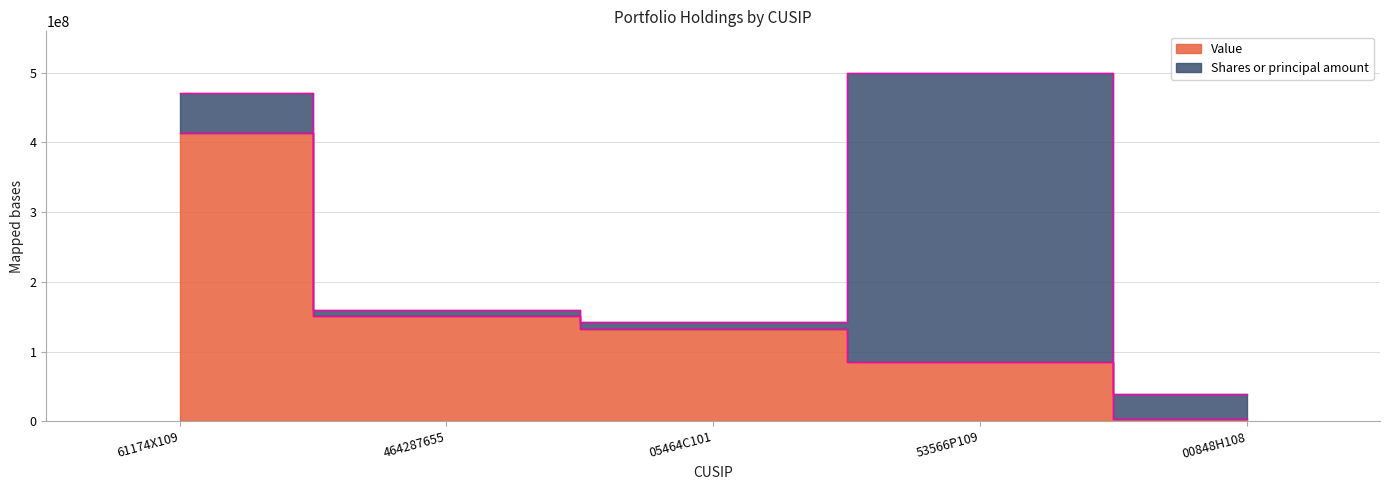

Approximately how many times larger is the value at 61174X109 compared to 464287655?

2.7